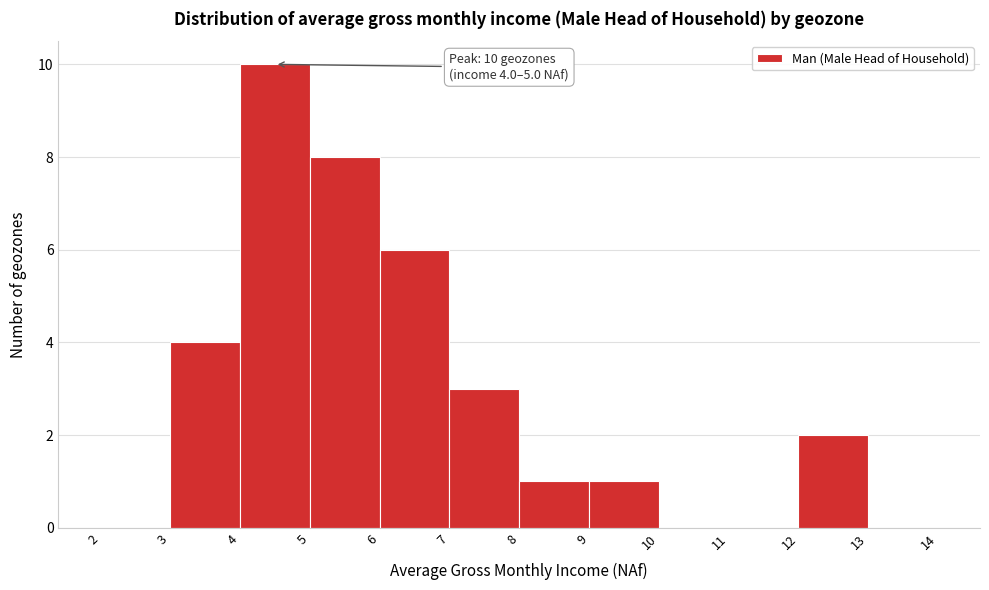

Which range on the x-axis has the tallest bar?

4 to 5